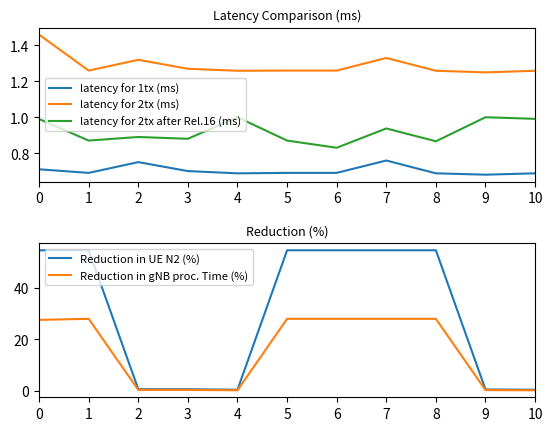

At which category does latency for 2tx (ms) reach its first local peak?

2